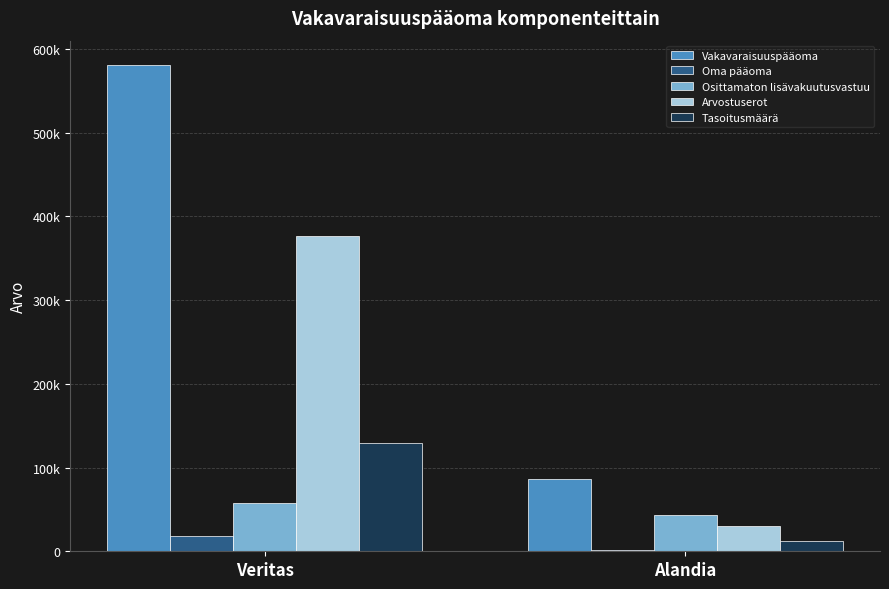

List the labels in order of Arvostuserot value, smallest first.

Alandia, Veritas